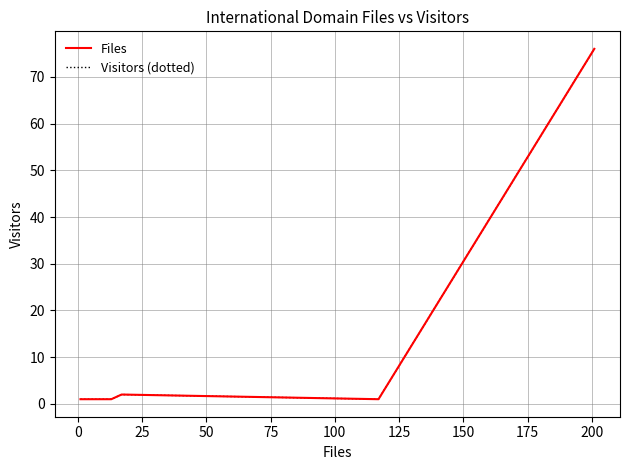

Is the value of Files at 100 greater than the value of Visitors (dotted) at 175?

No